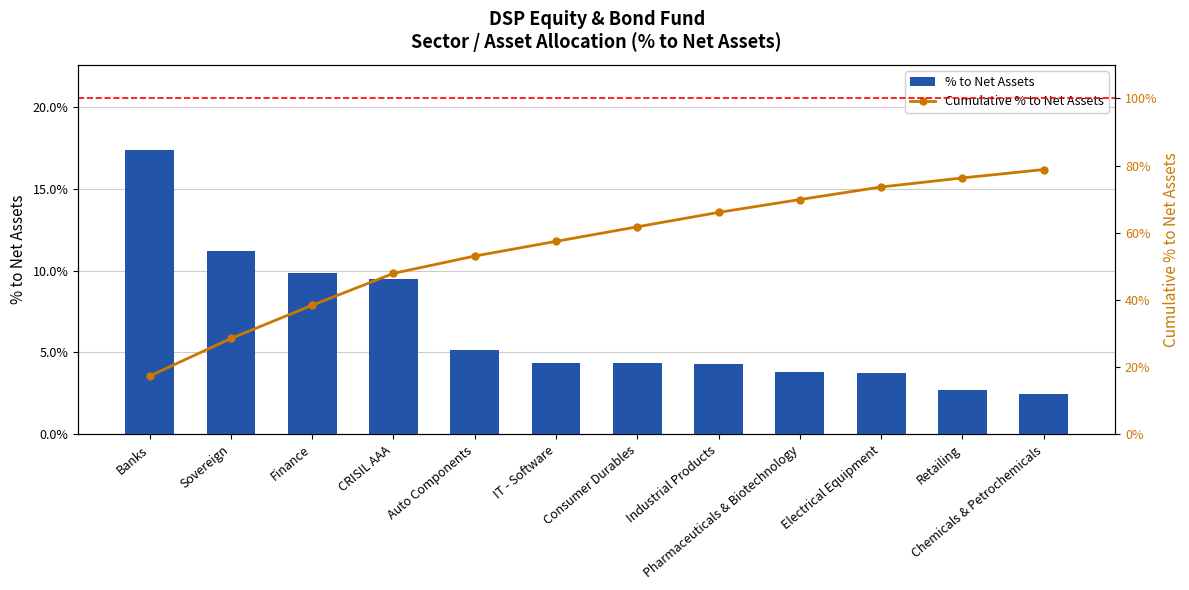

What is the label of the 1st bar from the left?

Banks